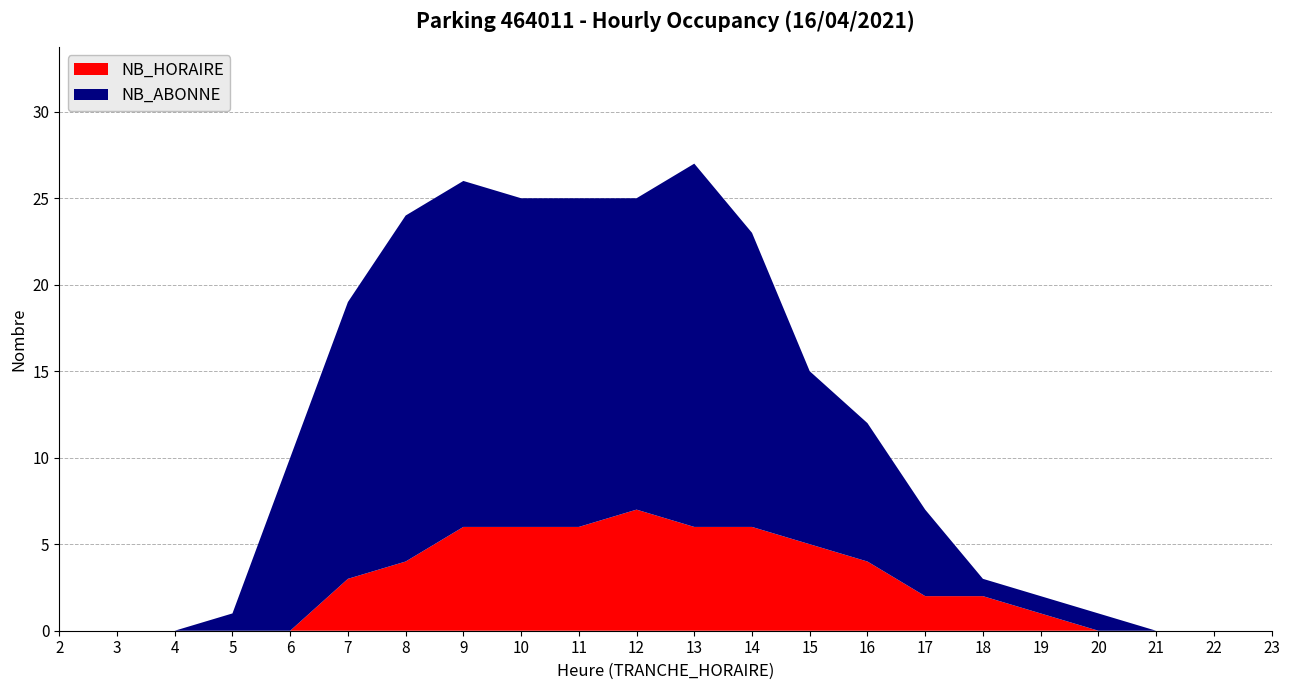

Reading left to right, list all the values displayed in this chart.

NB_HORAIRE: 2=0	3=0	4=0	5=0	6=0	7=3	8=4	9=6	10=6	11=6	12=7	13=6	14=6	15=5	16=4	17=2	18=2	19=1	20=0	21=0	22=0	23=0
NB_ABONNE: 2=0	3=0	4=0	5=1	6=10	7=16	8=20	9=20	10=19	11=19	12=18	13=21	14=17	15=10	16=8	17=5	18=1	19=1	20=1	21=0	22=0	23=0